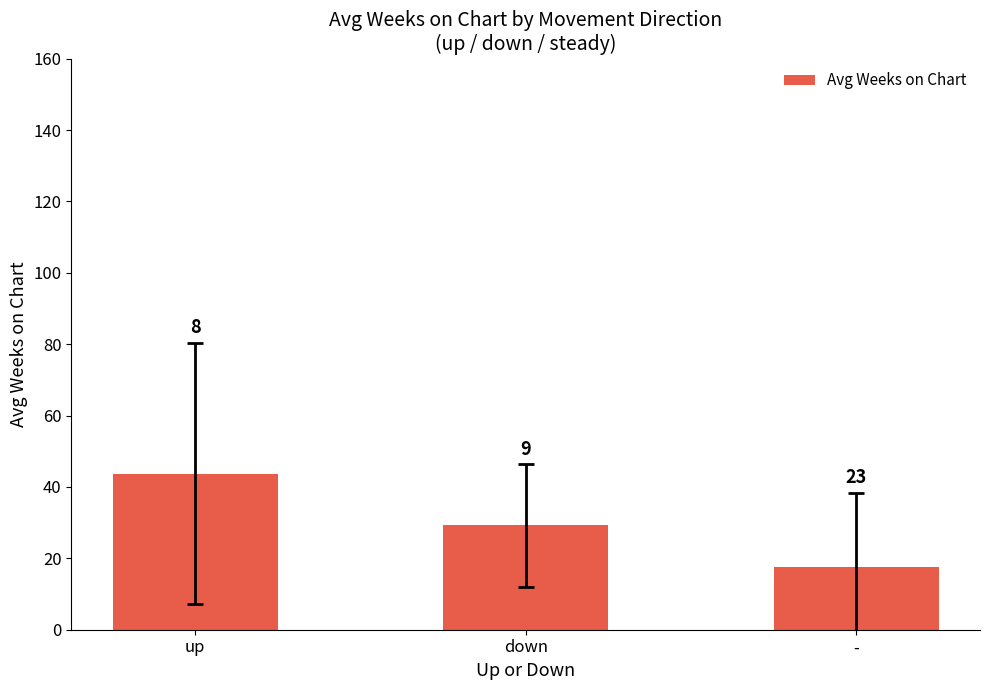

Which label corresponds to the largest value in the chart?

up